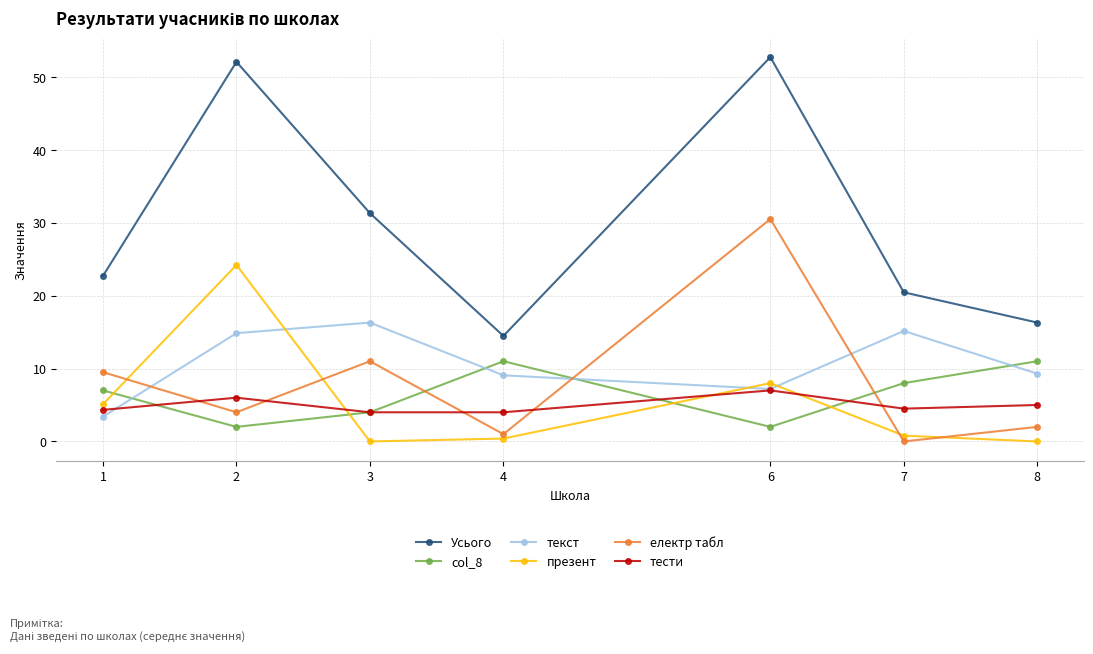

What are all the series names shown in the legend?

Усього, col_8, текст, презент, електр табл, тести